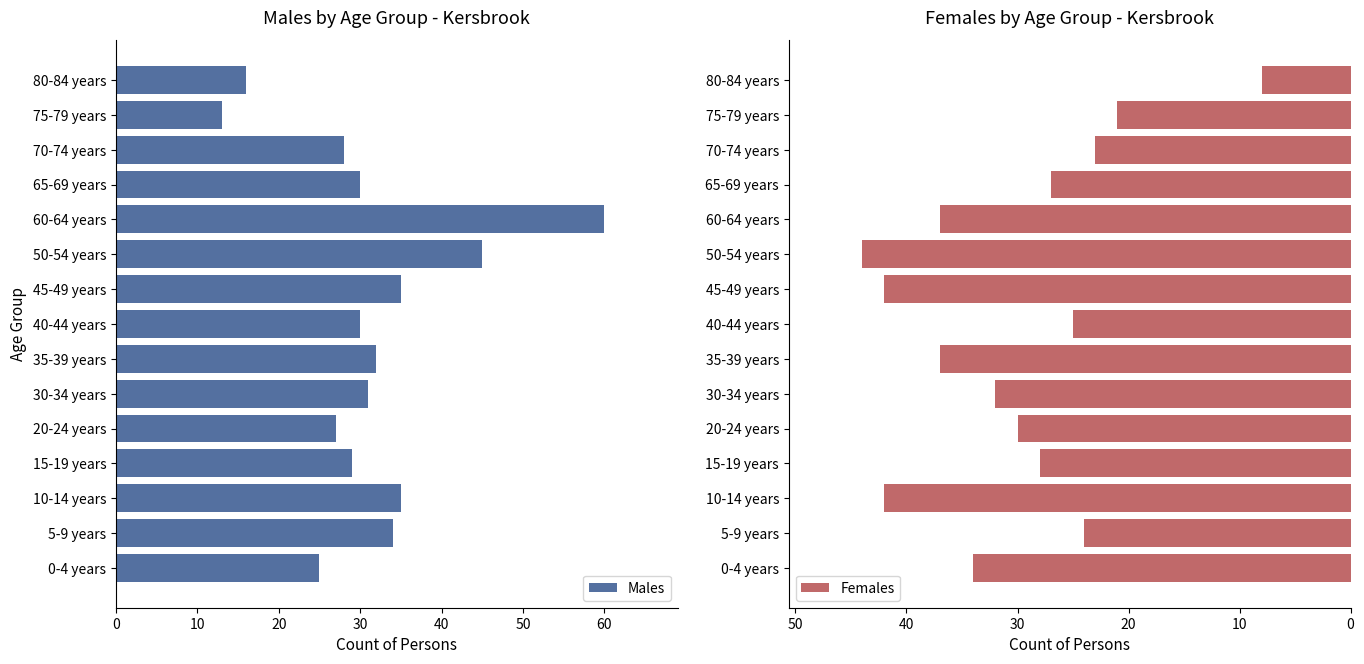

What is the difference between the maximum and minimum values in the Females series?

36